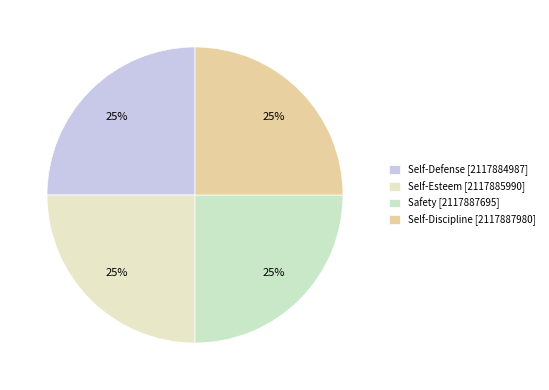

Count the number of slices in the pie.

4